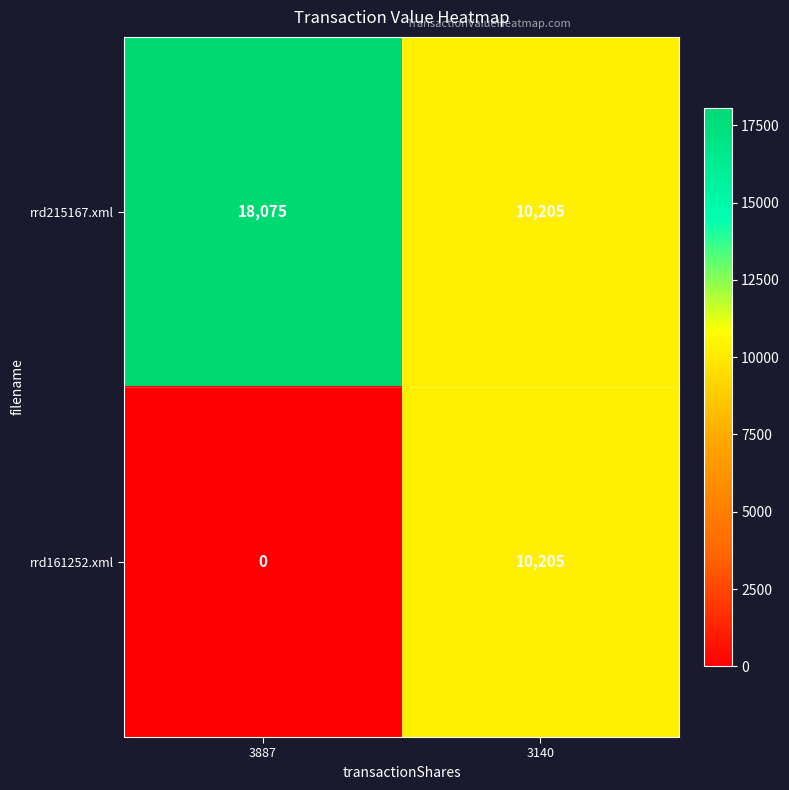

At 3887, list the series in order from smallest to largest.

rrd161252.xml, rrd215167.xml